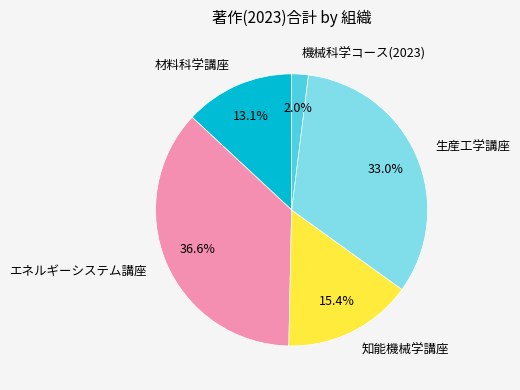

How many segments does this pie chart have?

5